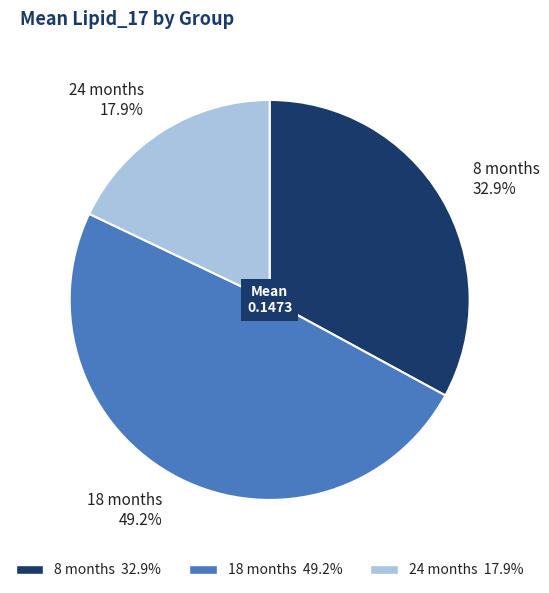

Between 18 months and 24 months, which is larger?

18 months